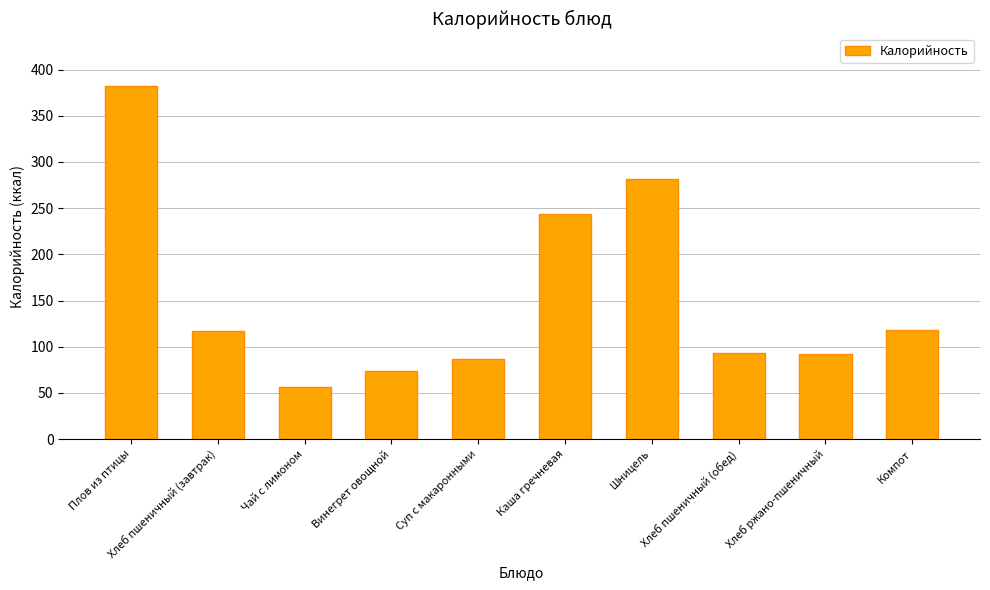

Read the value at Плов из птицы.

381.7